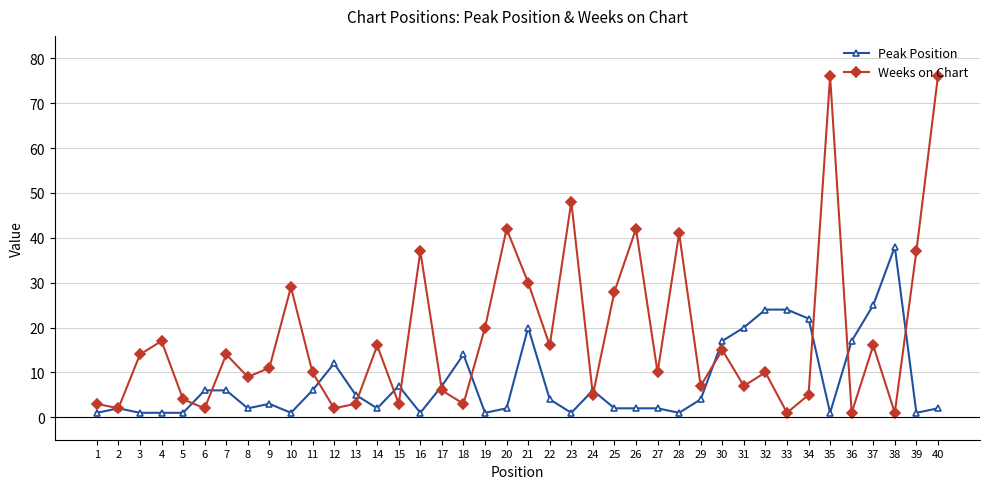

True or false: Weeks on Chart has a value of 14 at 7.

True